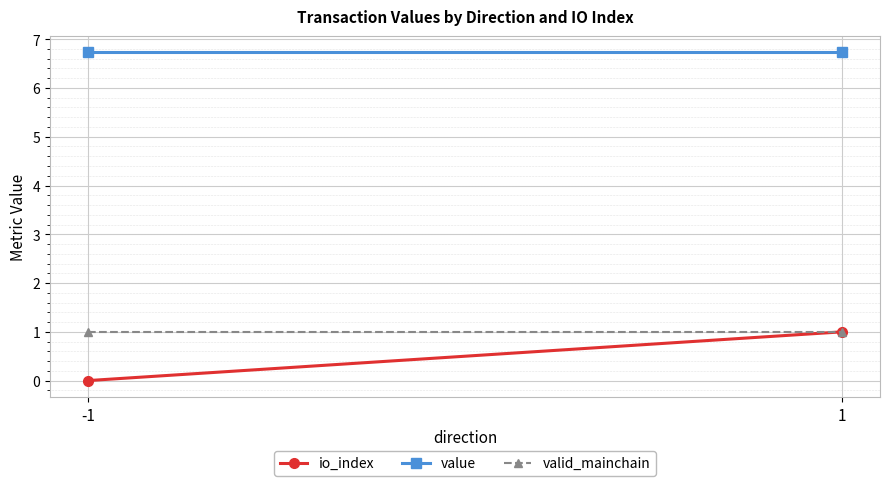

Read the io_index value at 1.

1.0